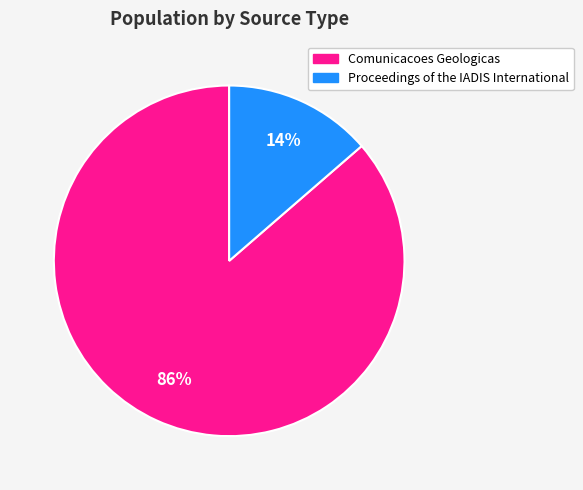

True or false: Proceedings of the IADIS International accounts for 8% of the total.

False